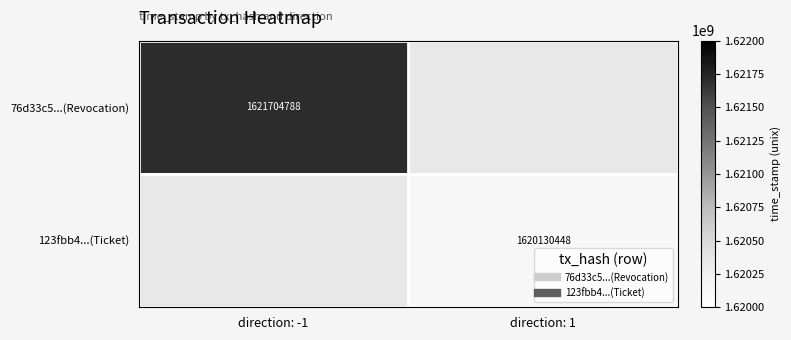

What is the smallest value displayed?

1620130448.0